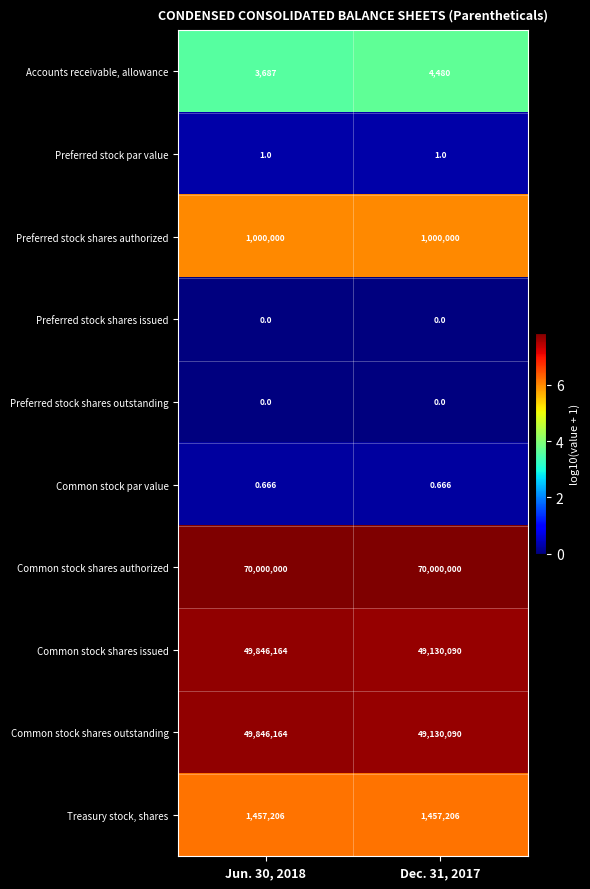

How many distinct data groups are displayed?

10